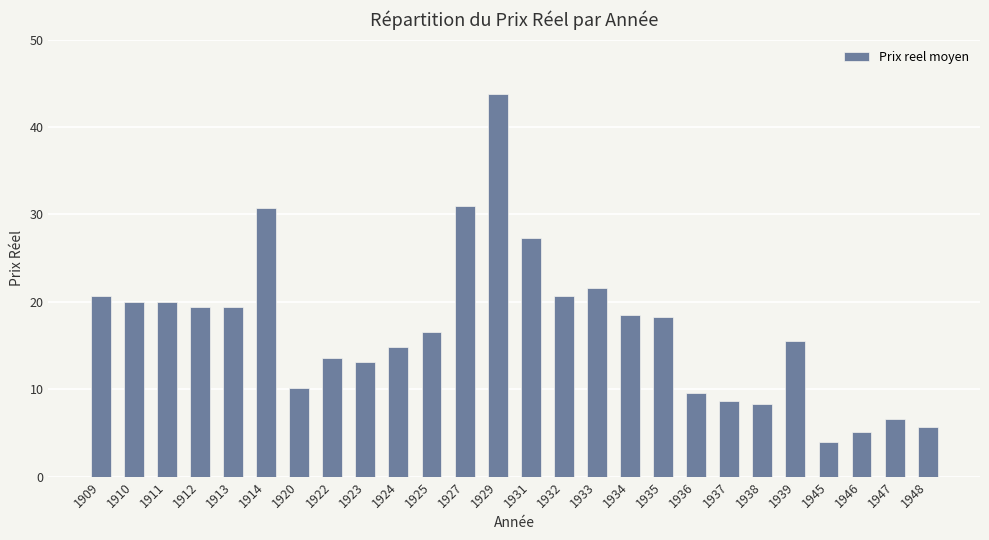

What is the ratio of the value at 1945 to the value at 1936?

0.4